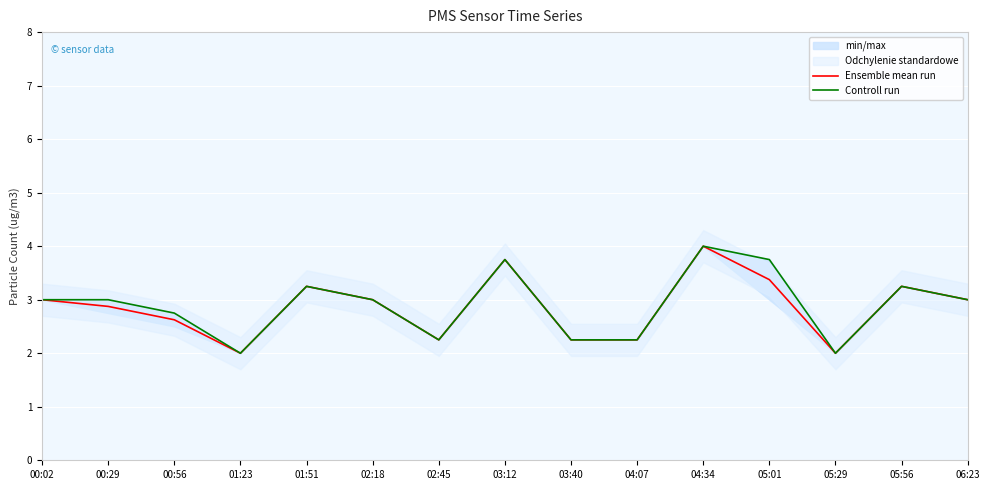

Between 00:02 and 05:01, which series saw the biggest shift?

Controll run